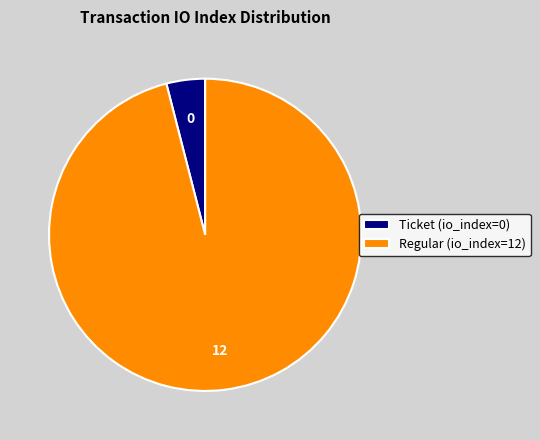

Is the sum of Regular (io_index=12) and Ticket (io_index=0) greater than half?

Yes